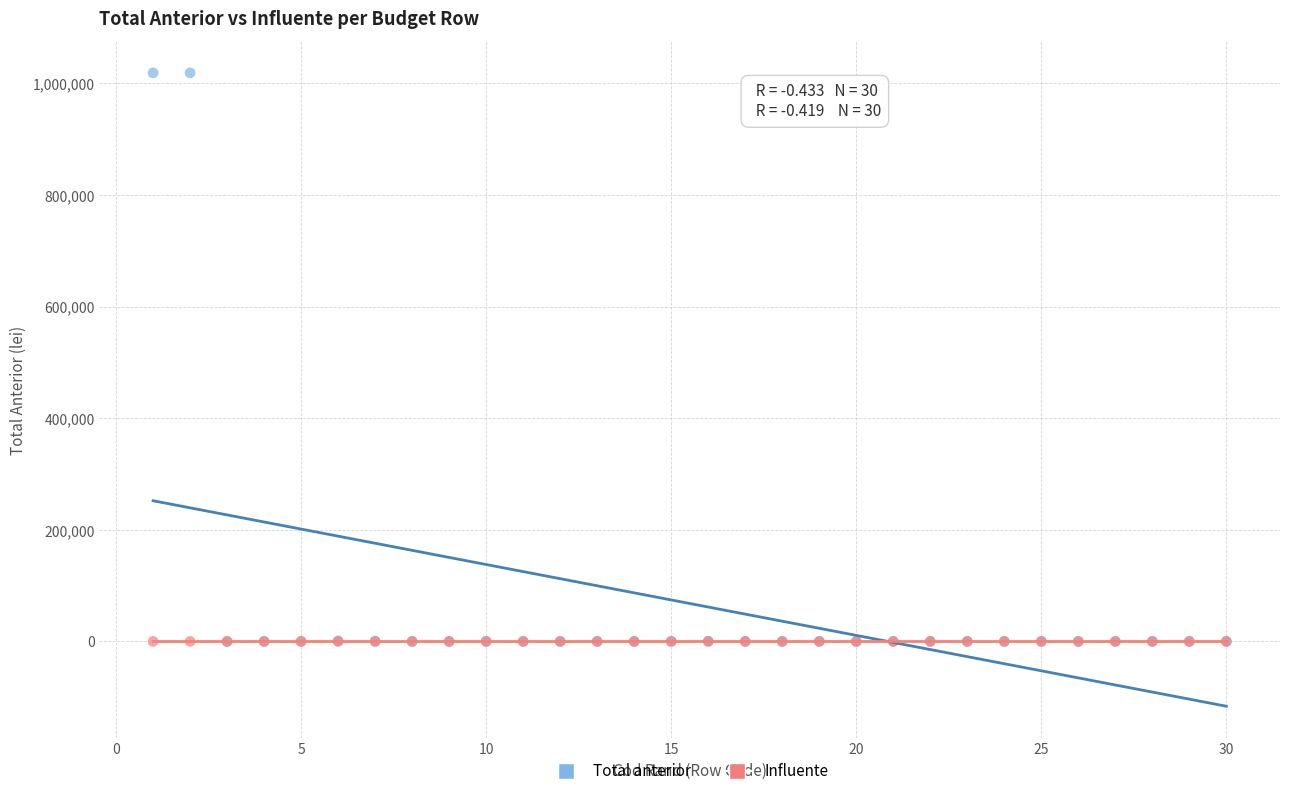

What are all the series names shown in the legend?

Total anterior, Influente